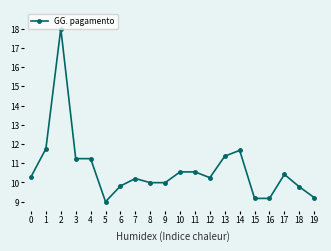

What is the maximum value shown in the chart?

18.0